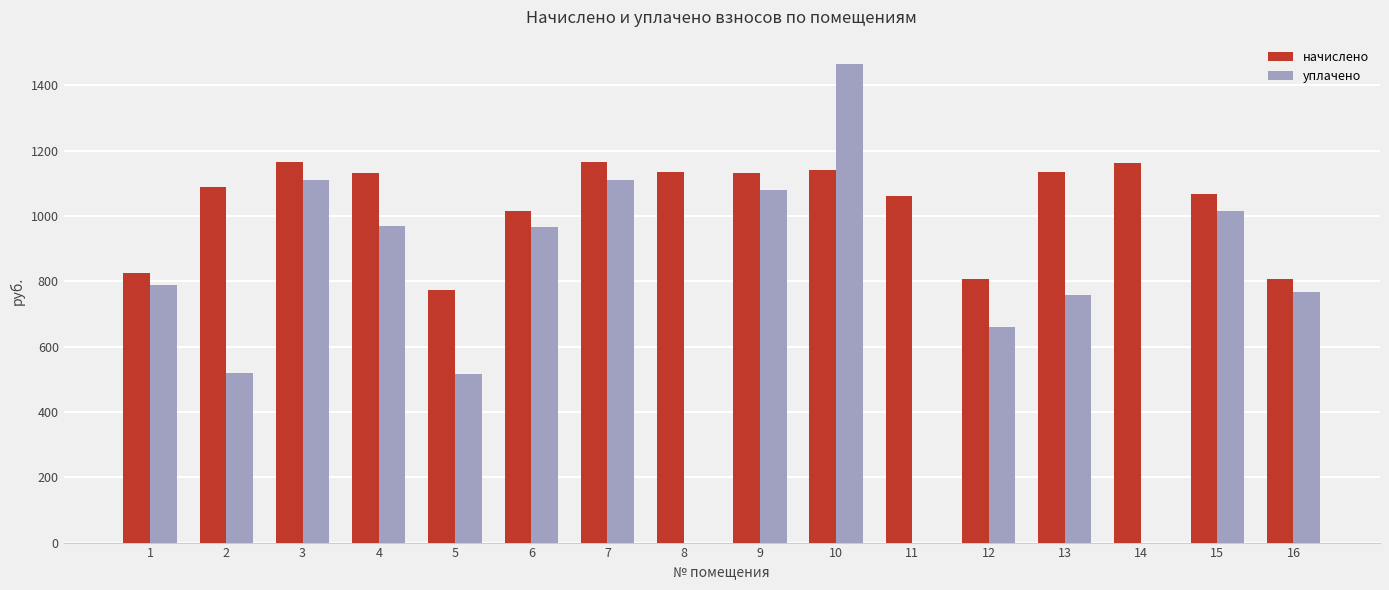

The value of уплачено at 4 is 968.1. True or false?

True